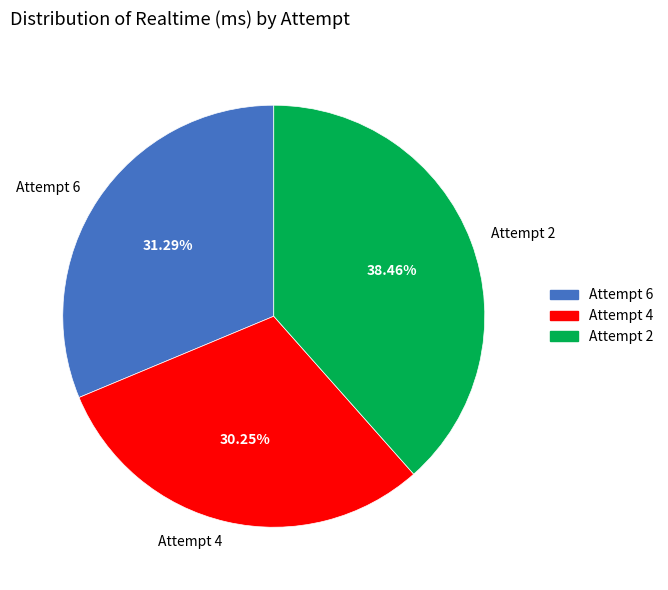

To the nearest percent, what percentage of the pie is Attempt 4?

30%